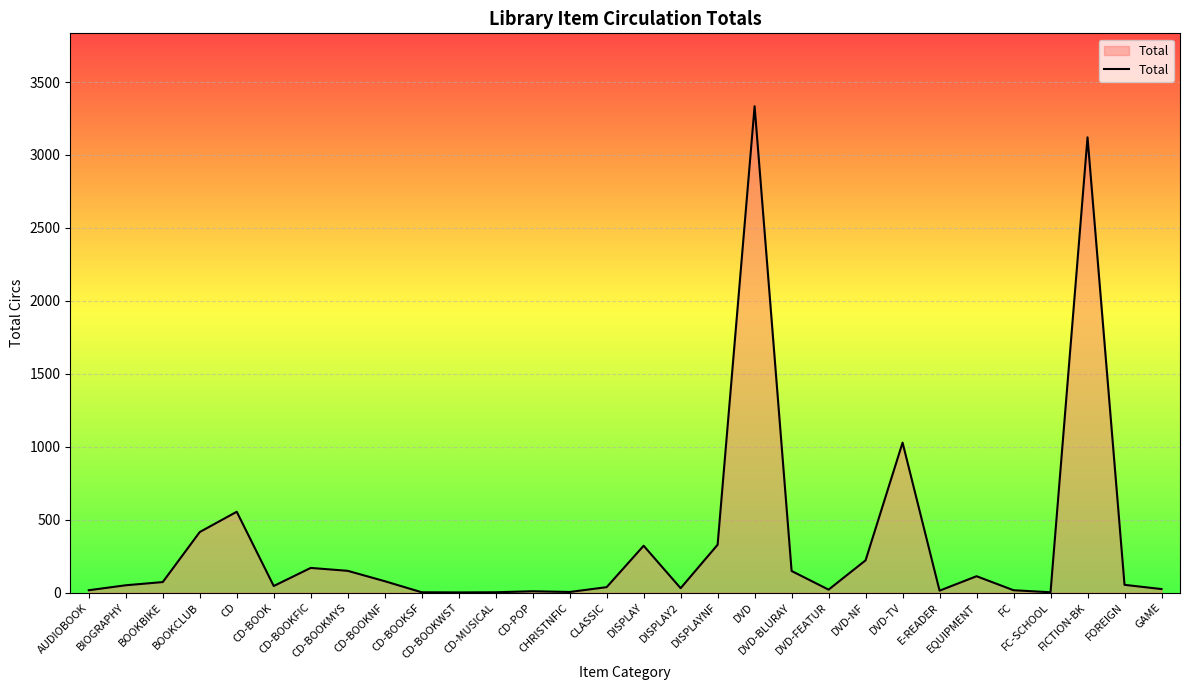

What is the greatest value displayed?

3334